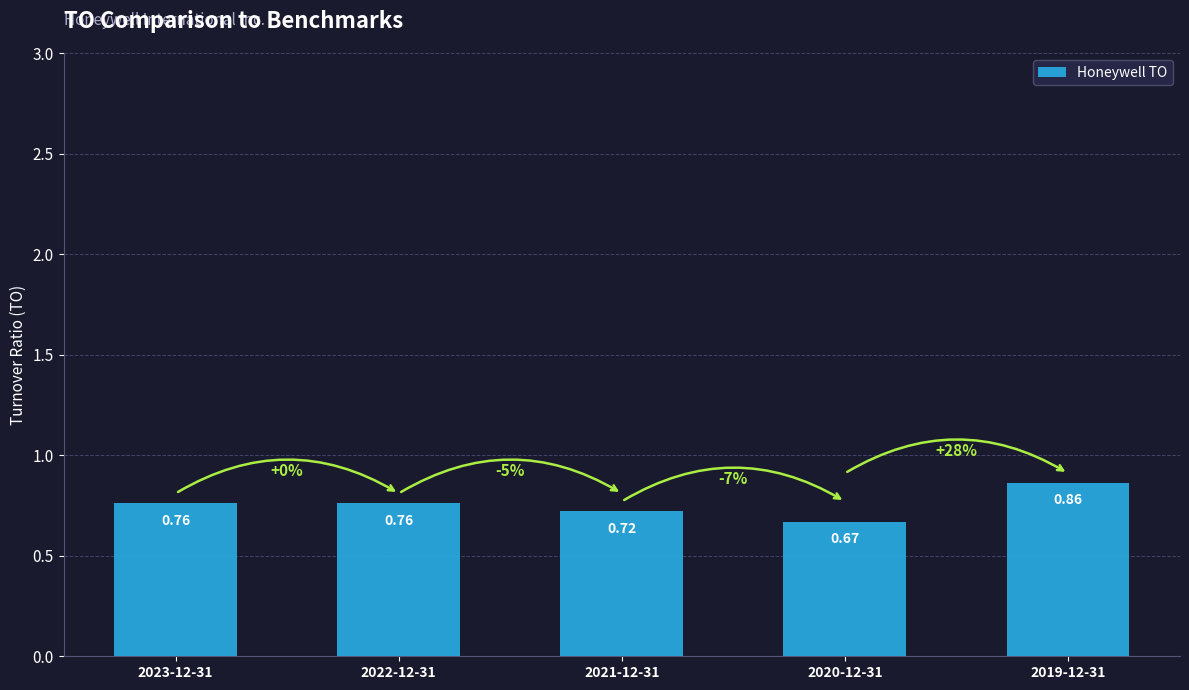

How many bars are there in total?

5